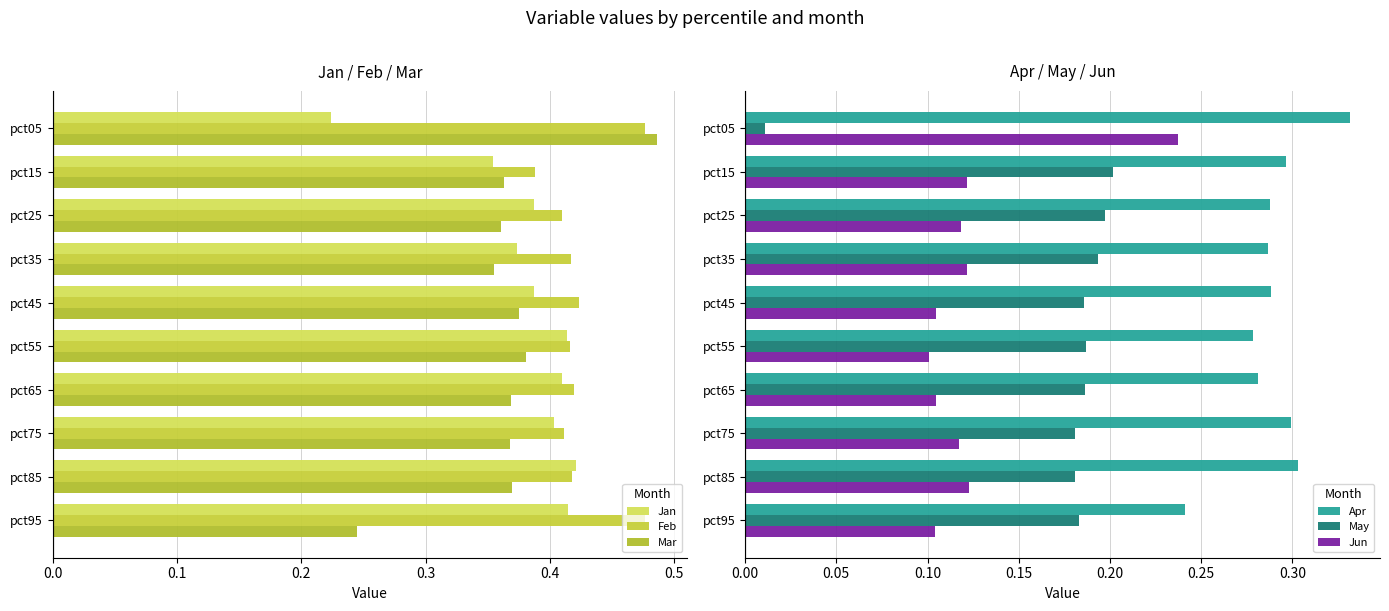

At which label does May reach its minimum?

pct05